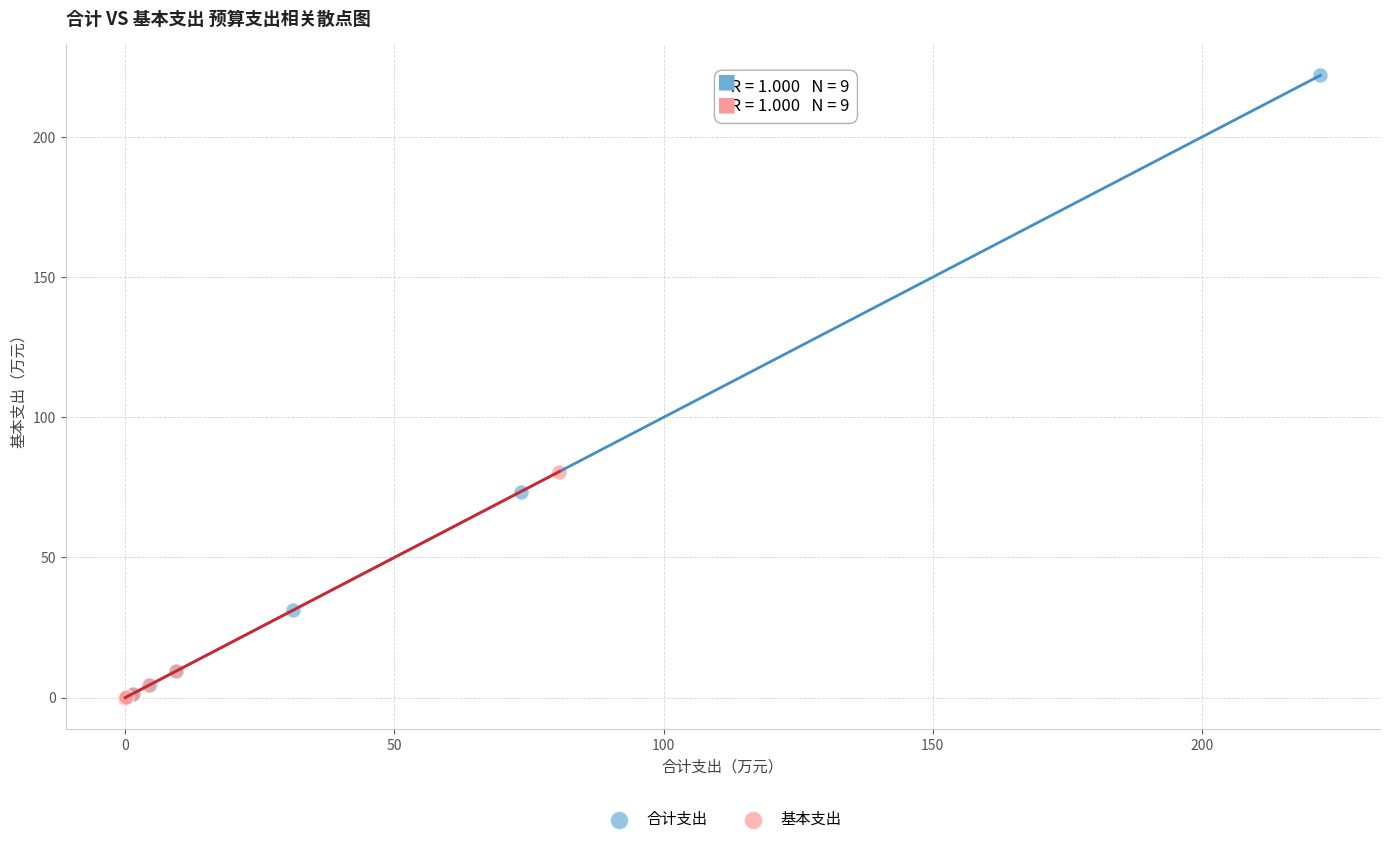

What are all the series names shown in the legend?

合计支出, 基本支出